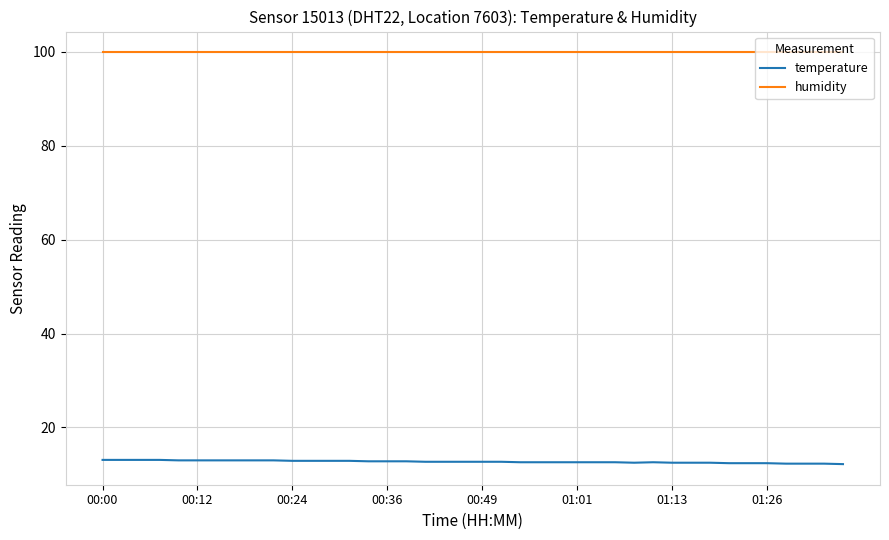

How many lines are shown in the chart?

2